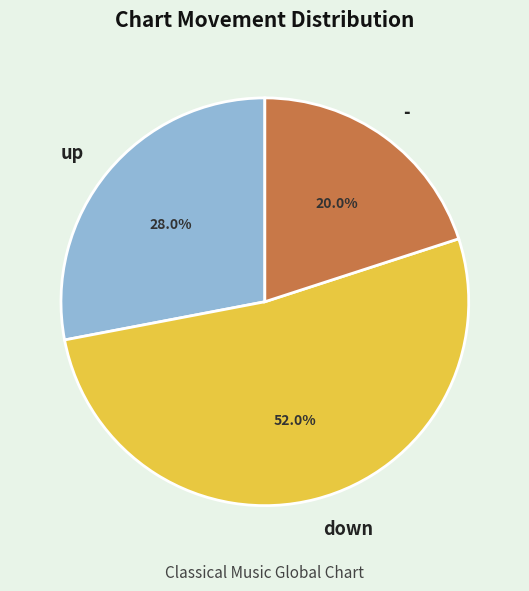

To the nearest percent, what portion does - represent?

20%